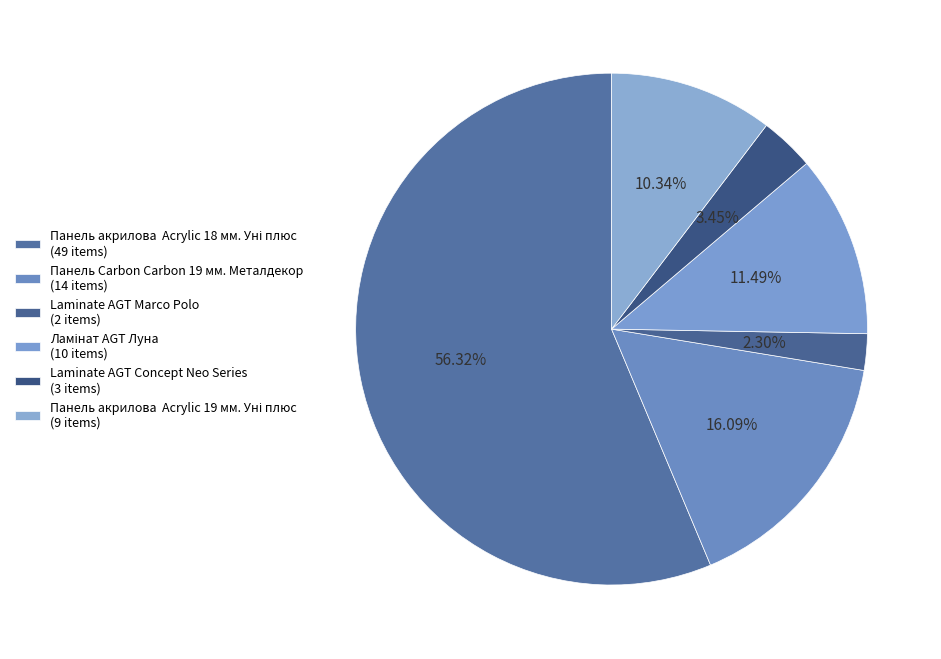

How many slices are in this pie chart?

6